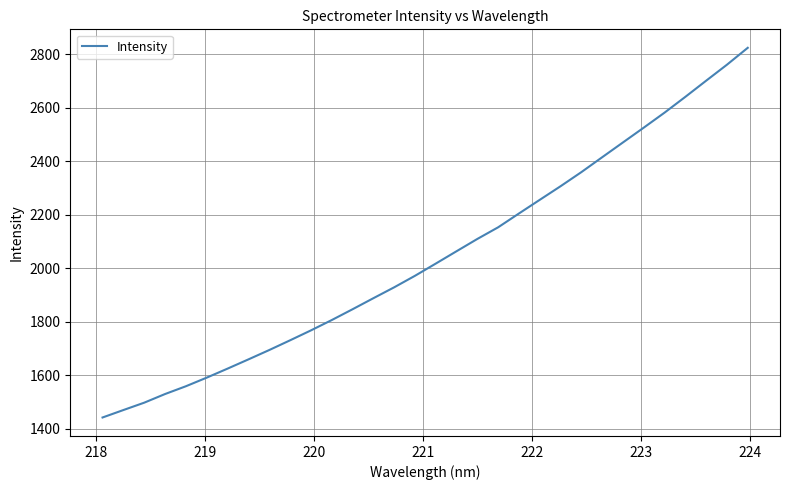

How many lines are shown in the chart?

1